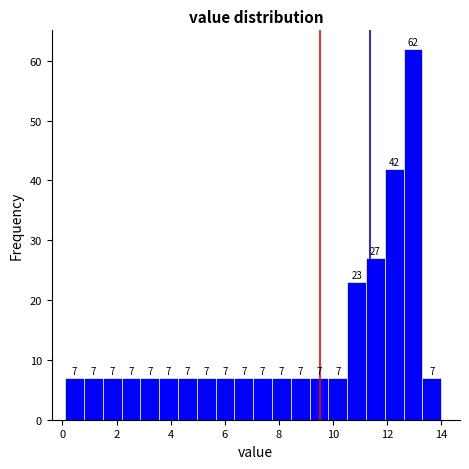

Read against the x-axis, roughly where is the centre of the tallest bar?

13.0